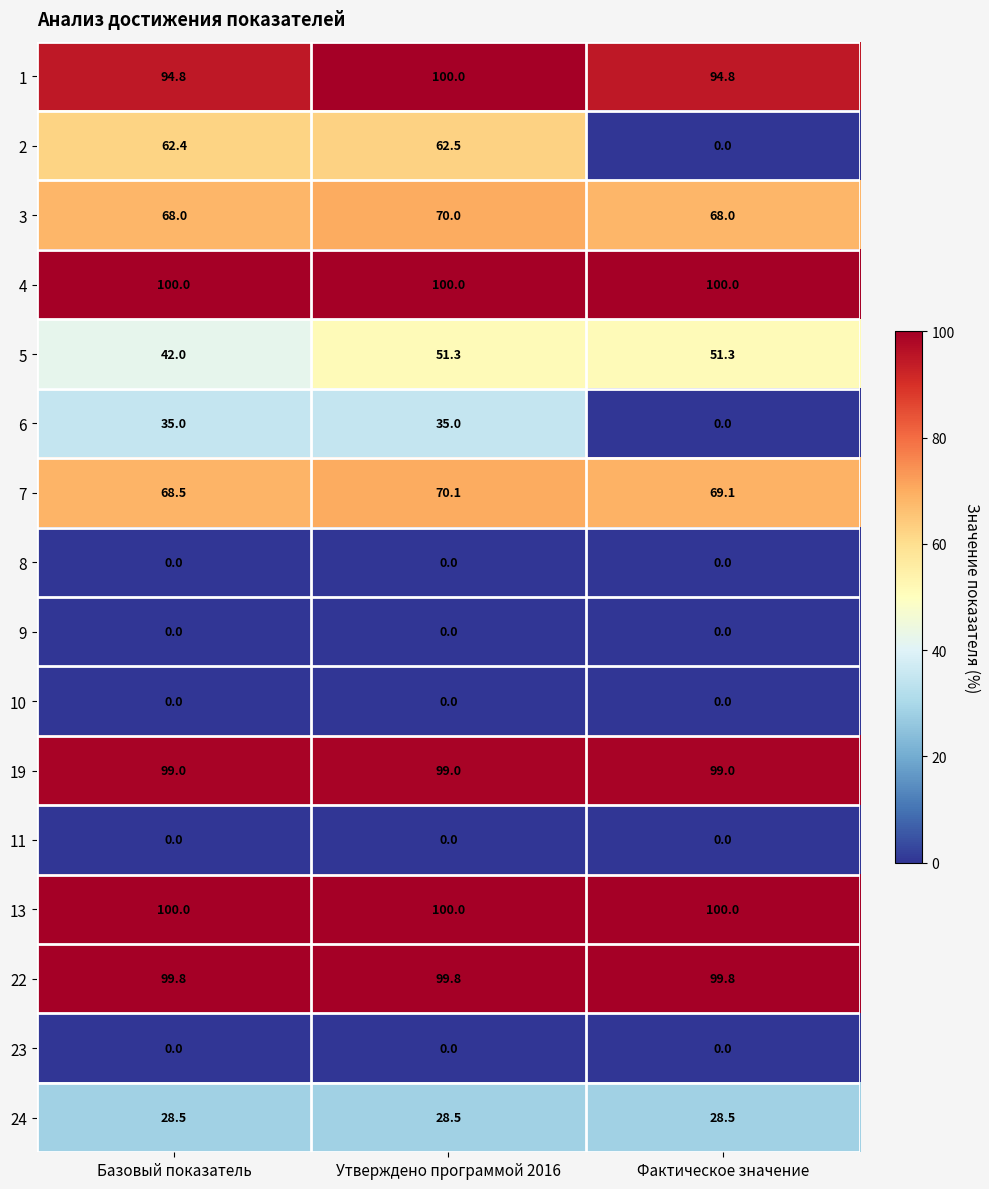

True or false: 24 has a value of 19.7 at Базовый показатель.

False